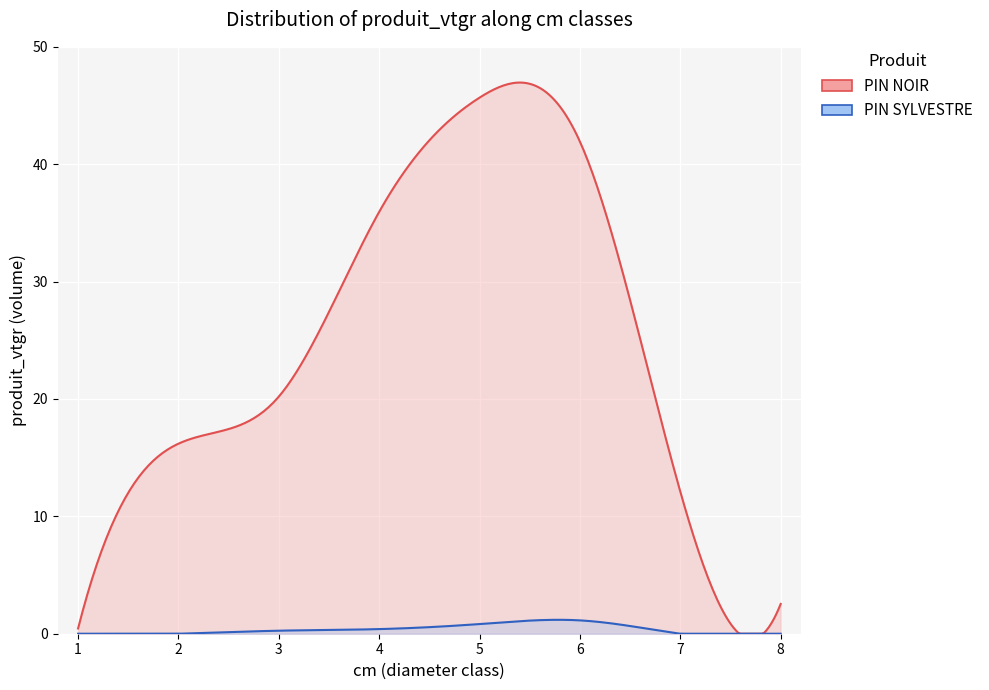

Which series changed the most between 5 and 8?

PIN NOIR